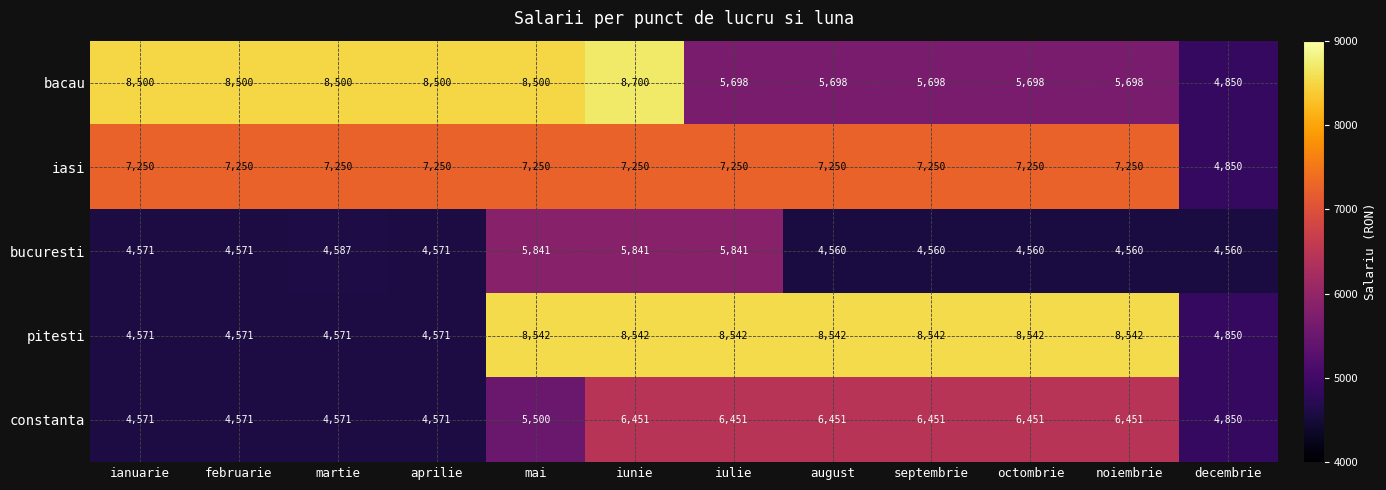

Is it true that bucuresti equals 5841 at iunie?

True